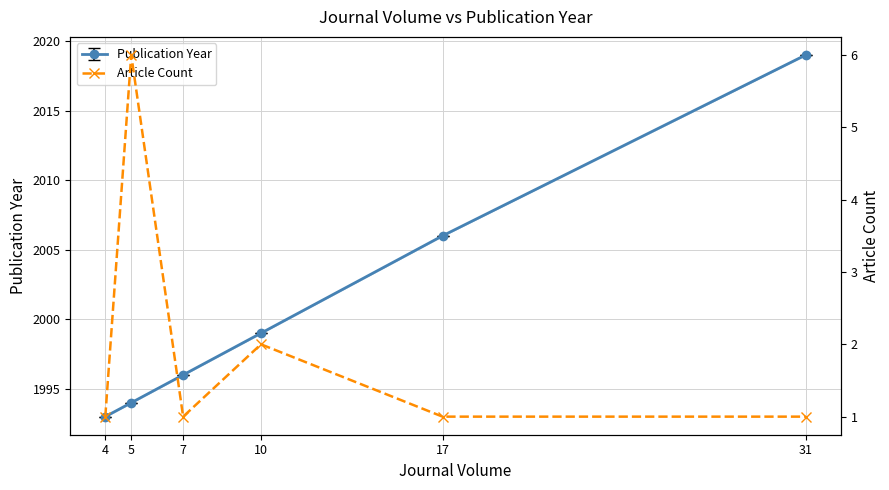

True or false: the data has more than 0 interior local peaks.

True